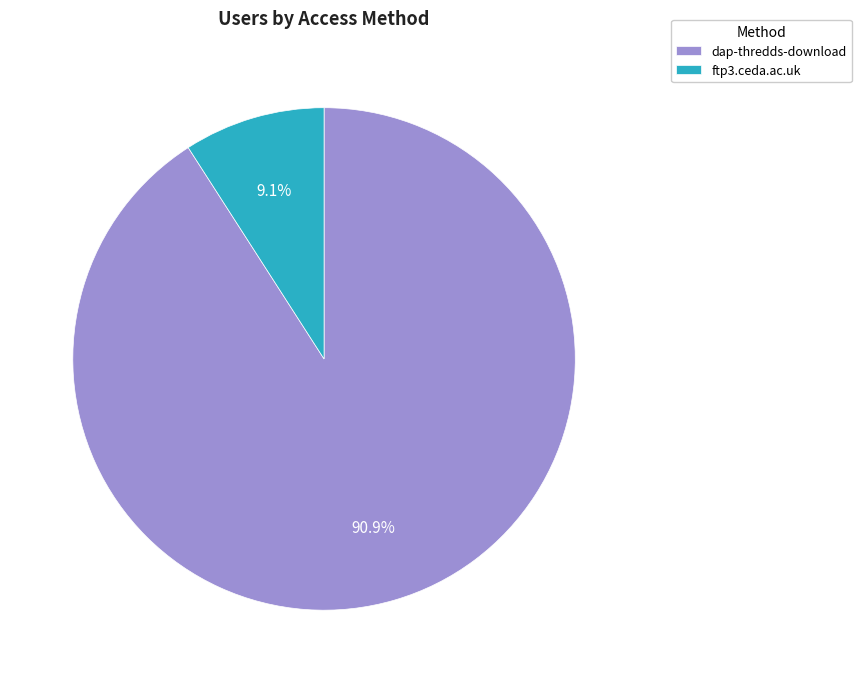

True or false: ftp3.ceda.ac.uk accounts for 9% of the total.

True